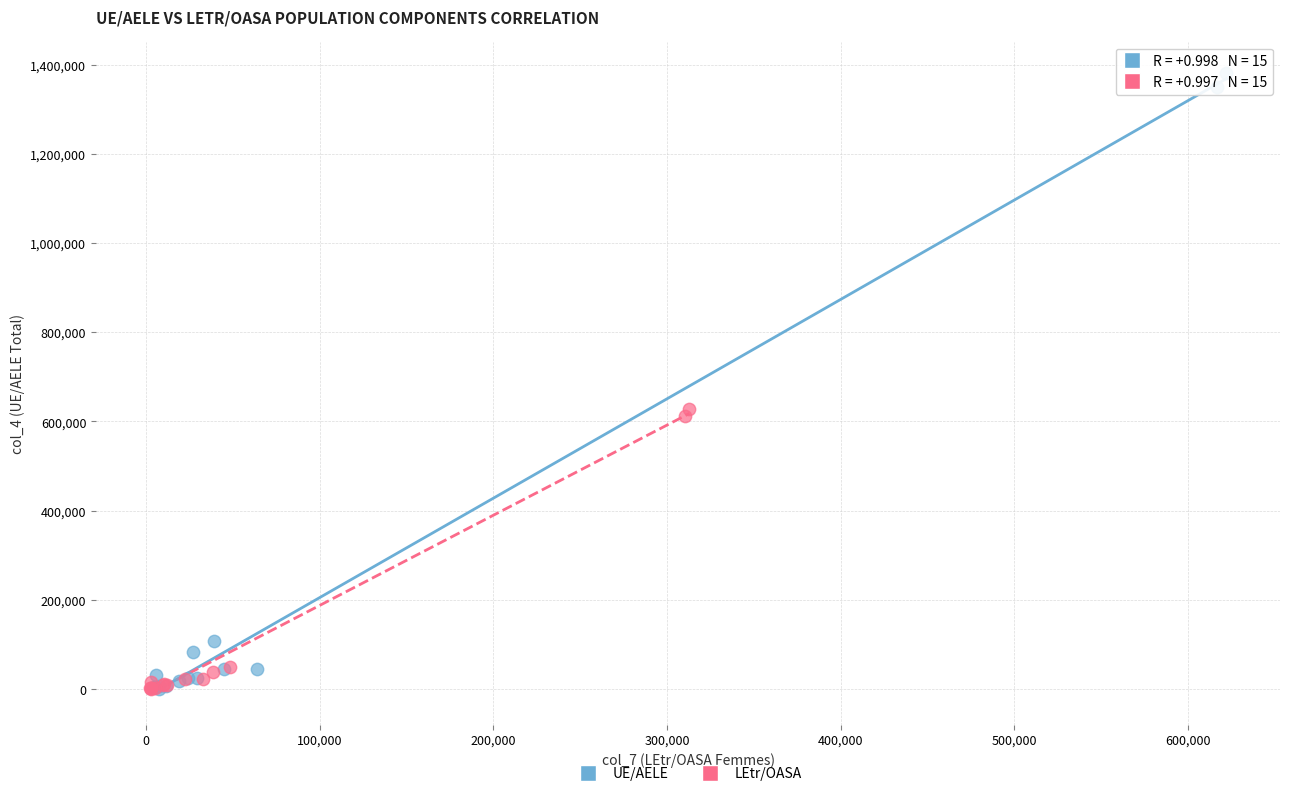

Which series contains the highest Y value?

UE/AELE